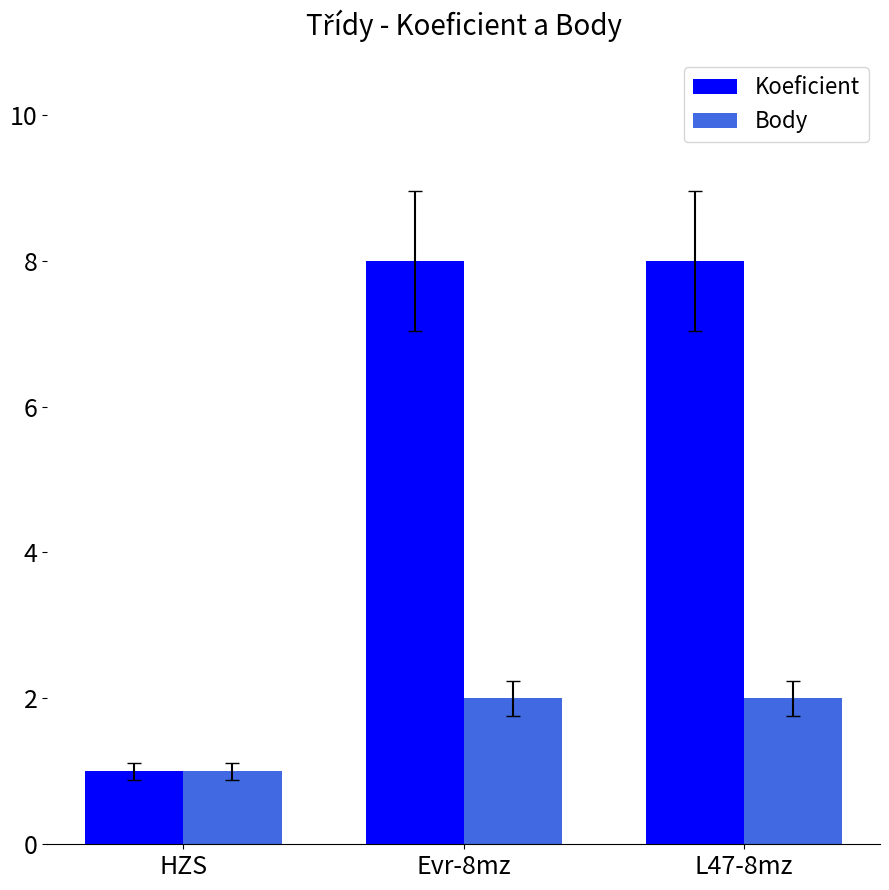

How many Koeficient values are between 1 and 8?

3